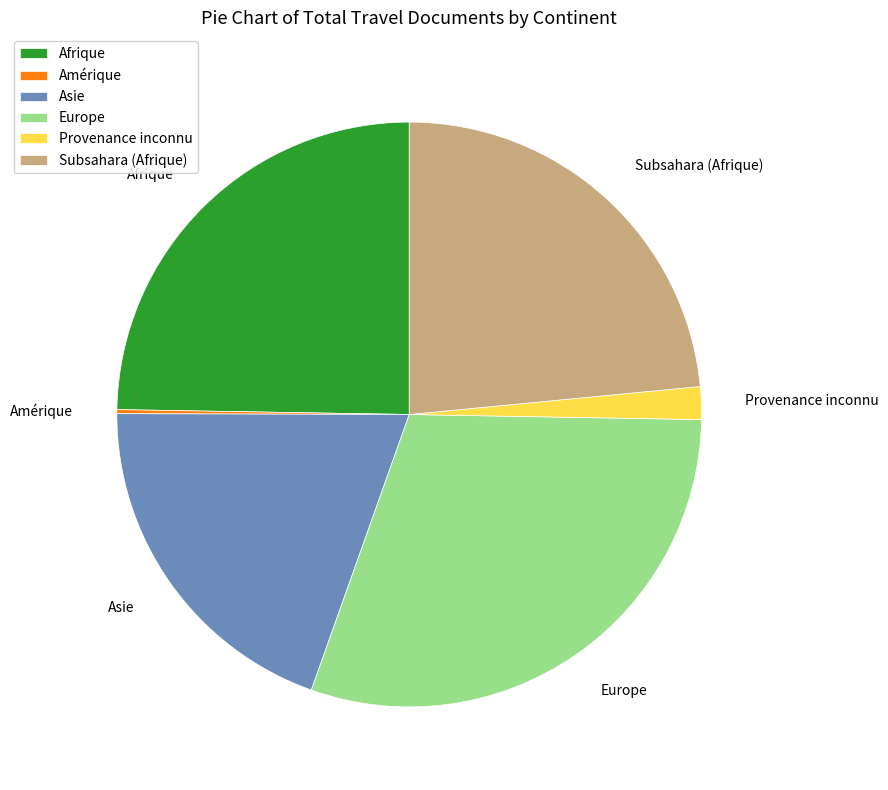

The Asie slice represents 20% of the pie. True or false?

True